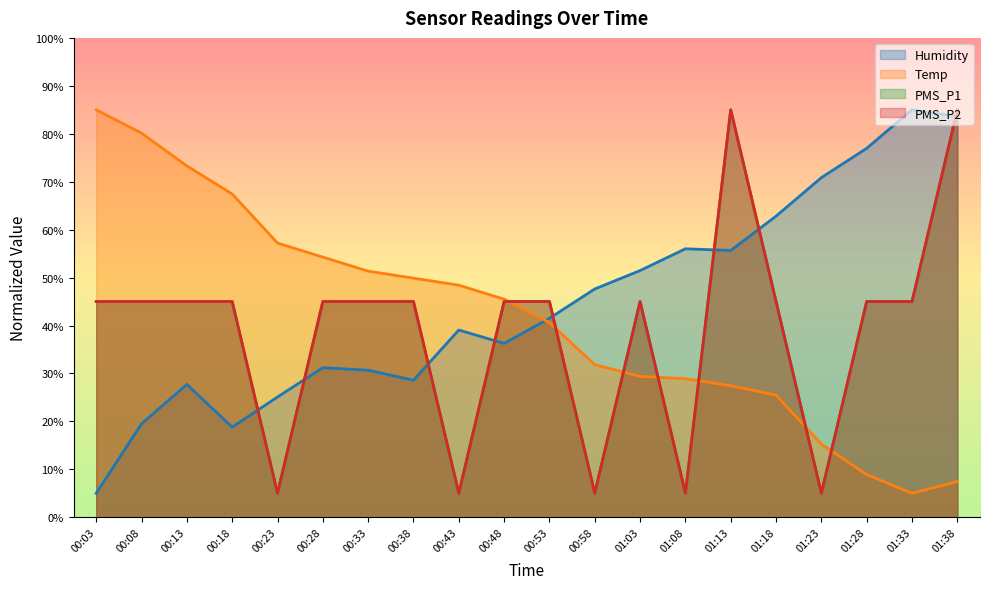

What is the spread (max minus min) of values at 00:03?

80.0